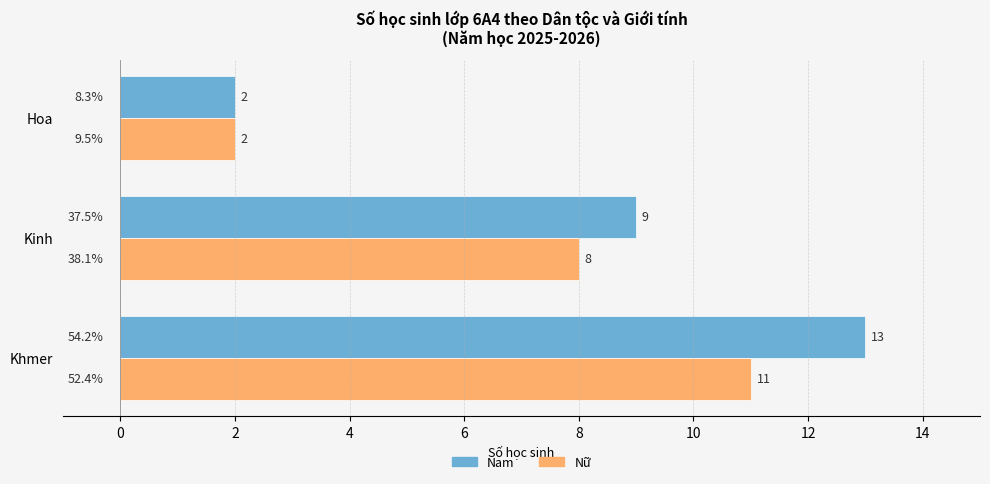

Which series has the largest range (max minus min)?

Nam